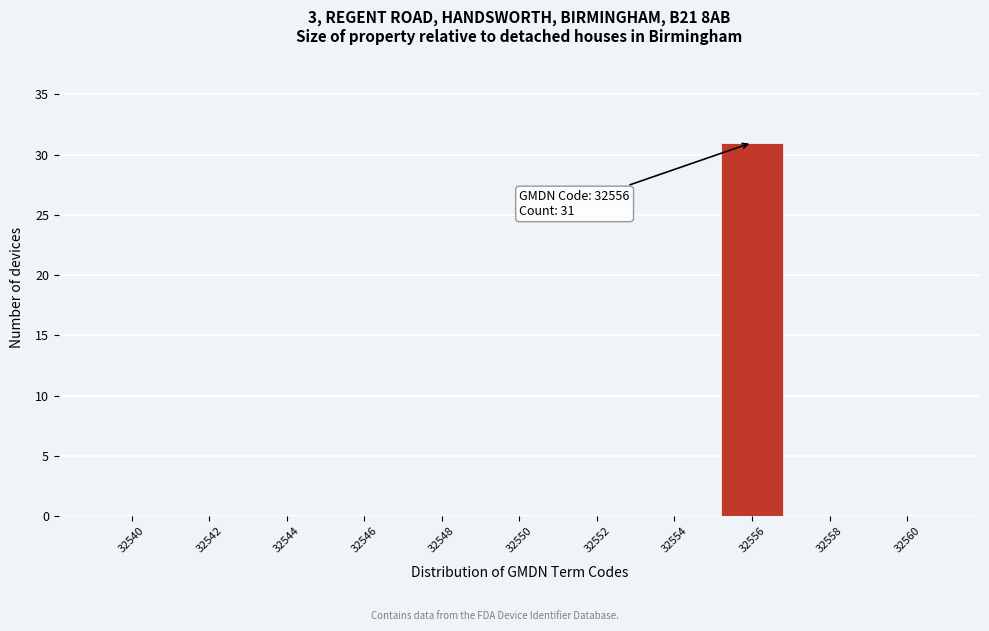

Reading left to right, list all the values displayed in this chart.

32540=0	32542=0	32544=0	32546=0	32548=0	32550=0	32552=0	32554=0	32556=31	32558=0	32560=0